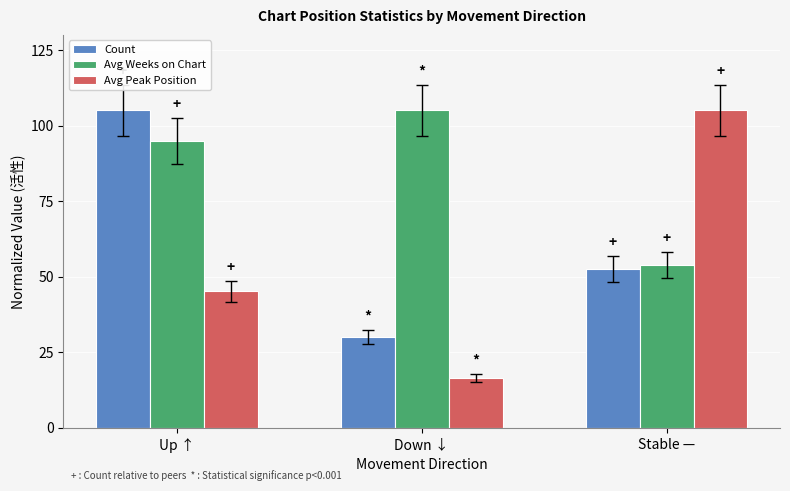

Is it true that Avg Peak Position equals 16.6 at Down ↓?

True